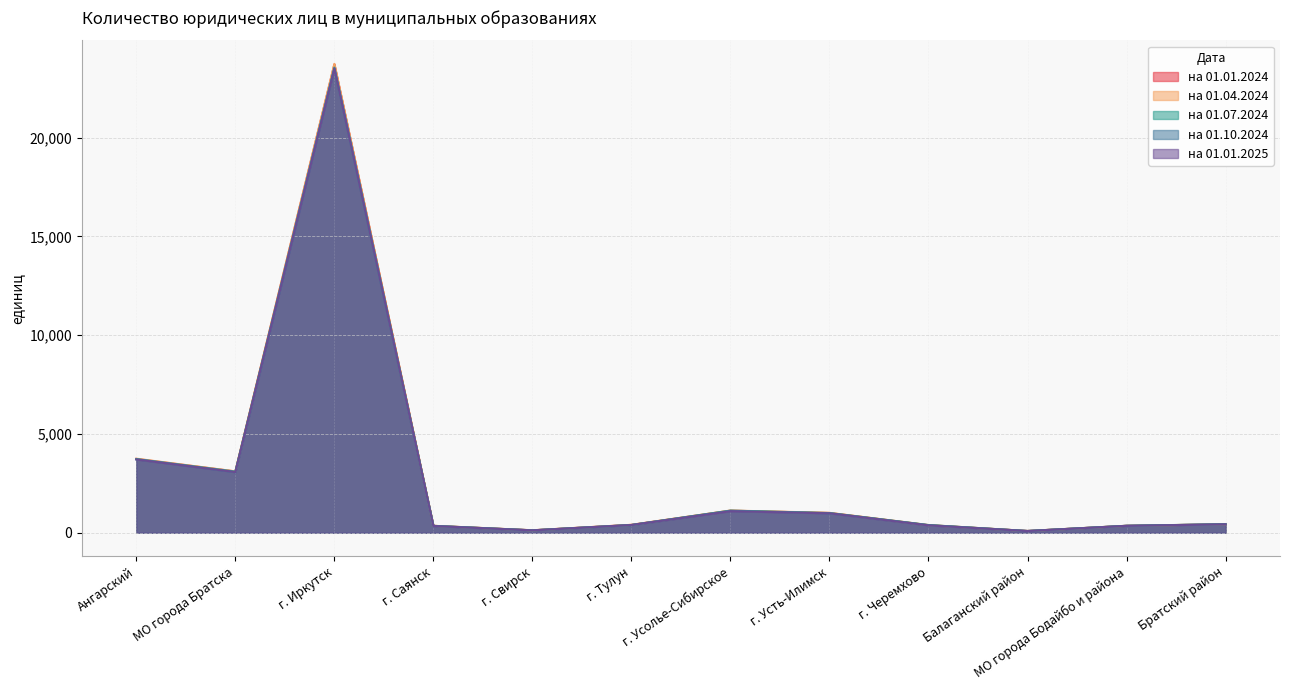

At which category is the sum across all series the highest?

г. Иркутск